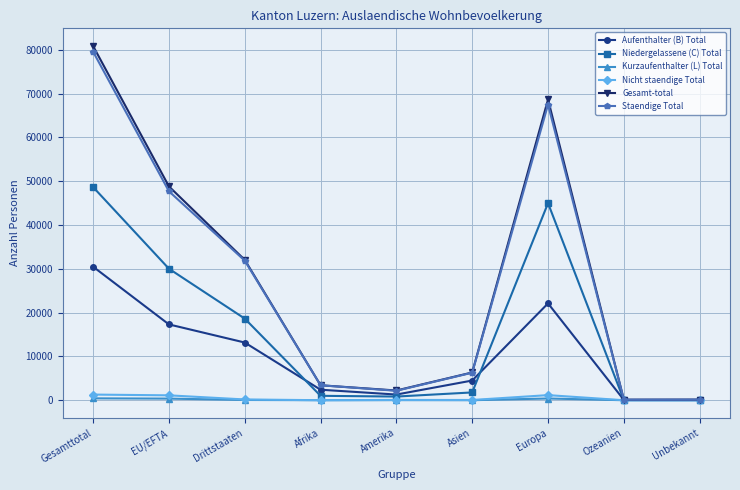

Which series has the widest spread of values?

Gesamt-total